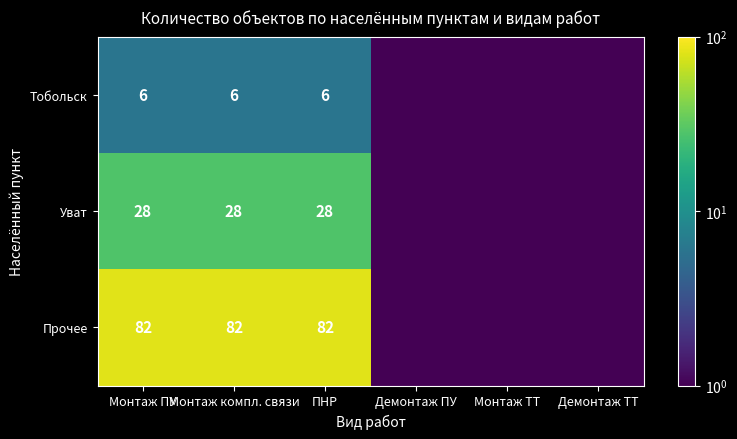

Rank the series at ПНР from highest to lowest value.

Прочее, Уват, Тобольск